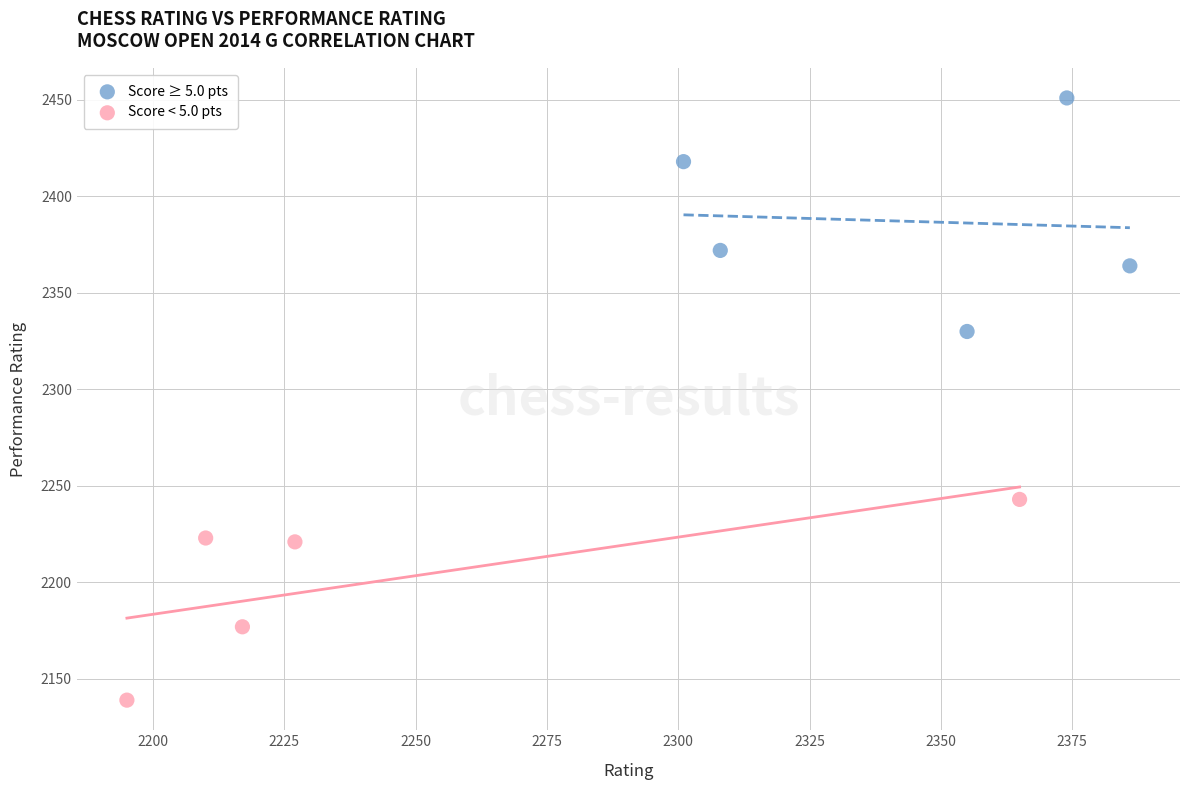

Which series contains the highest Y value?

Score ≥ 5.0 pts